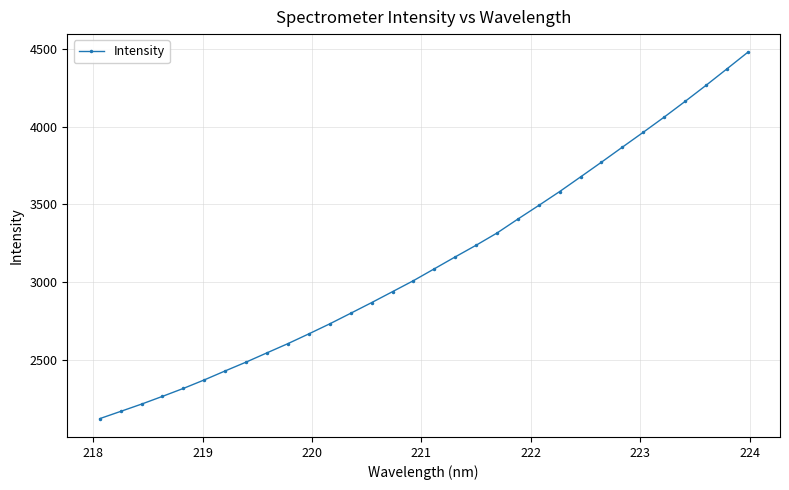

True or false: there are more than 1 points higher than both neighbors.

False